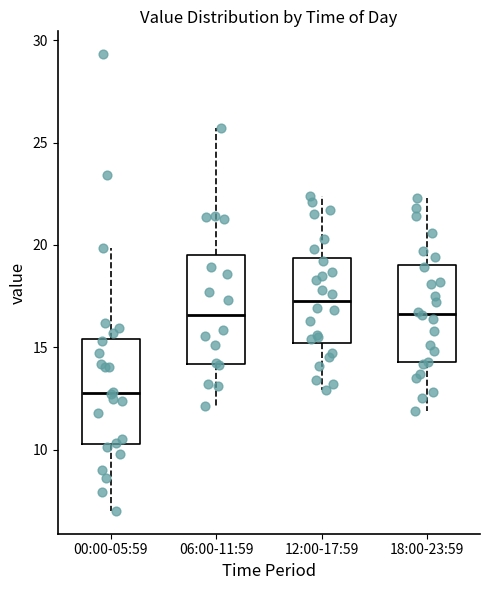

Where does the upper whisker of the box for 06:00-11:59 end on the y-axis? The values are not printed on the chart, so give them approximately, as read against the axis.

25.5